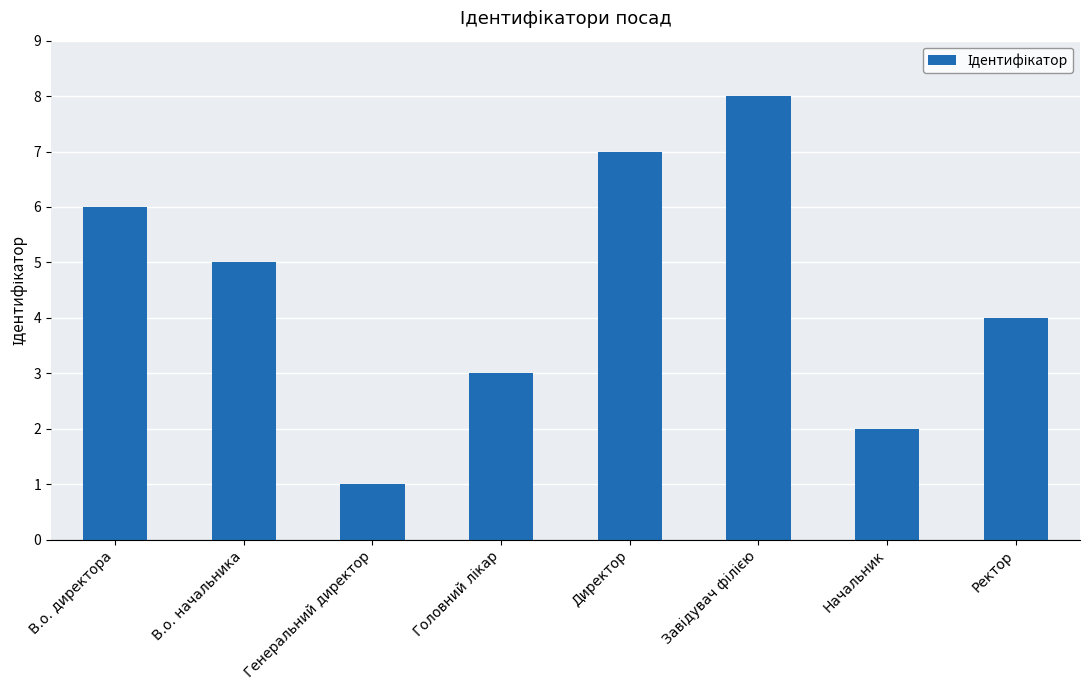

Does the chart contain stacked bars?

No